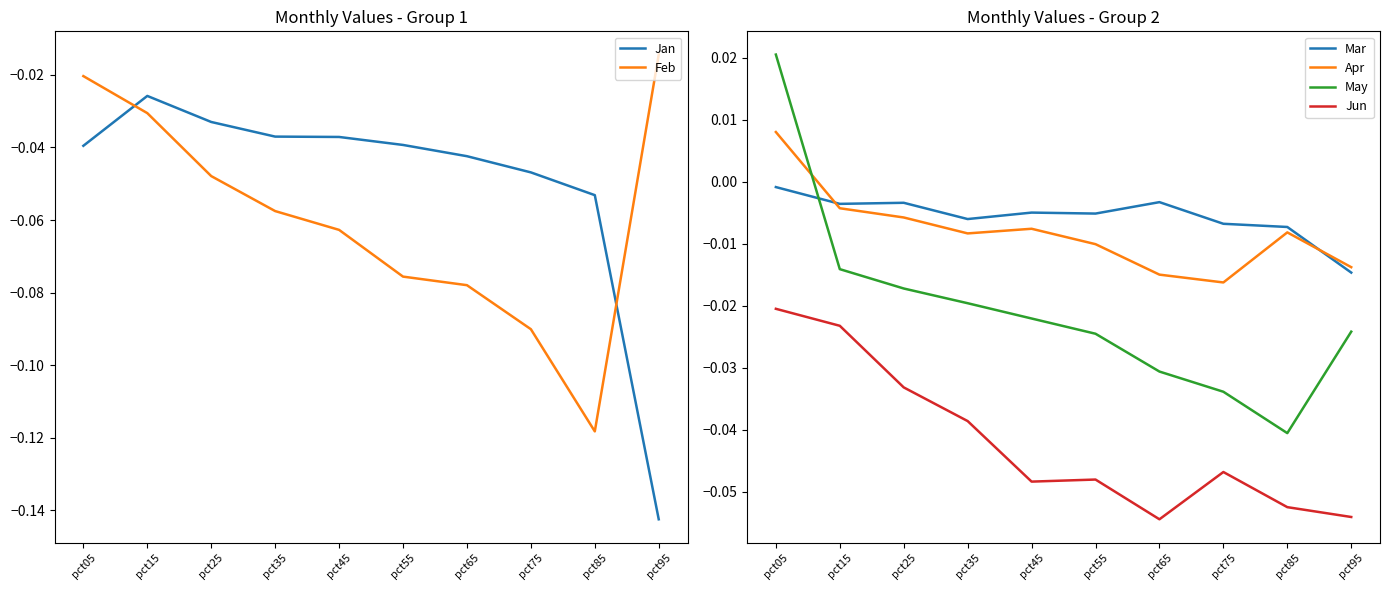

True or false: Apr and Feb cross at least once.

False